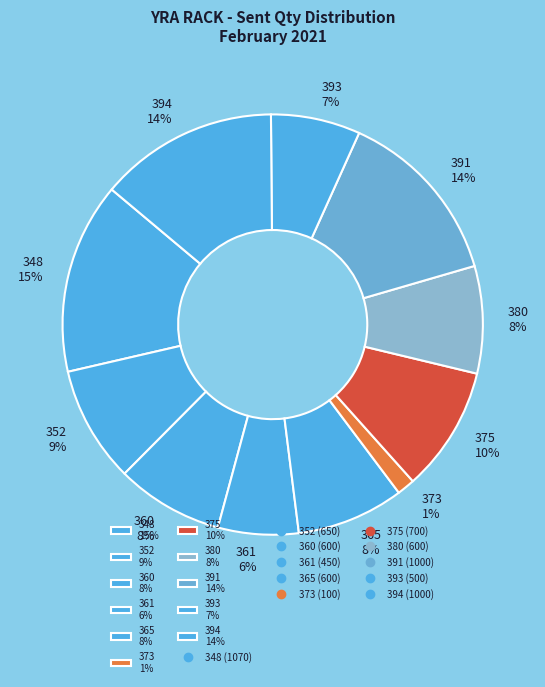

Is there a majority slice in this chart?

No